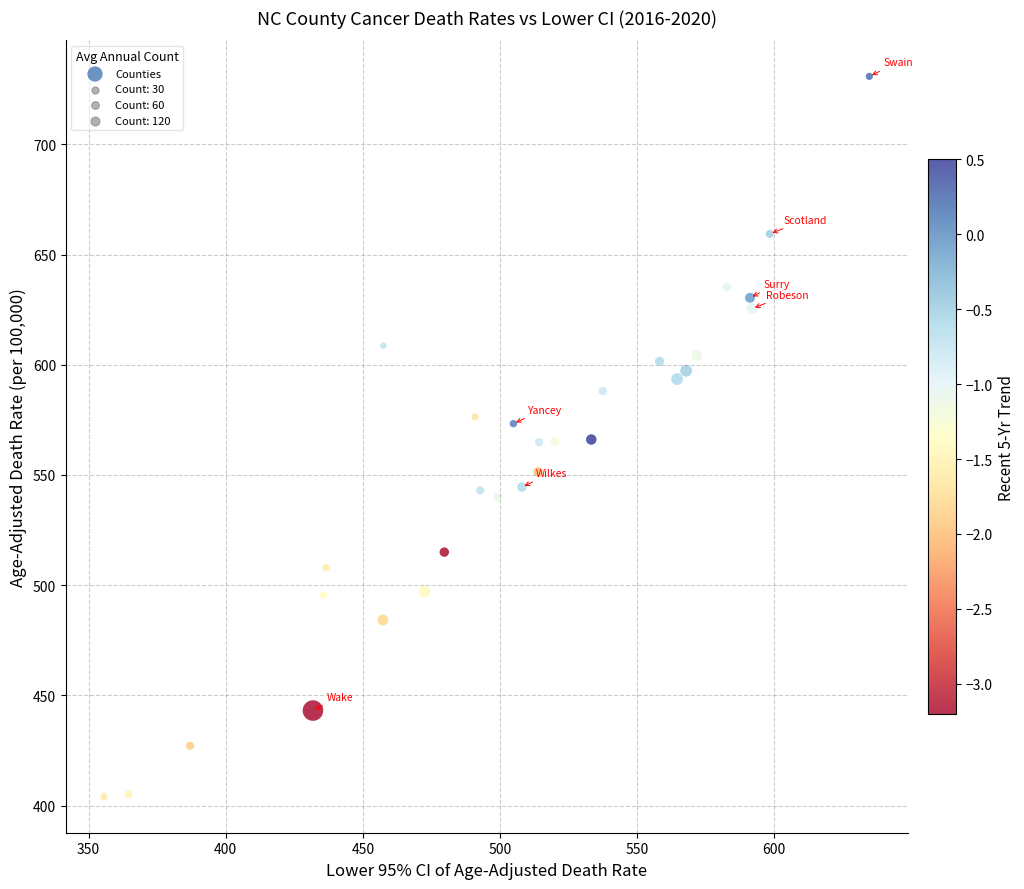

What is the range of Y values (max minus min)?

326.9